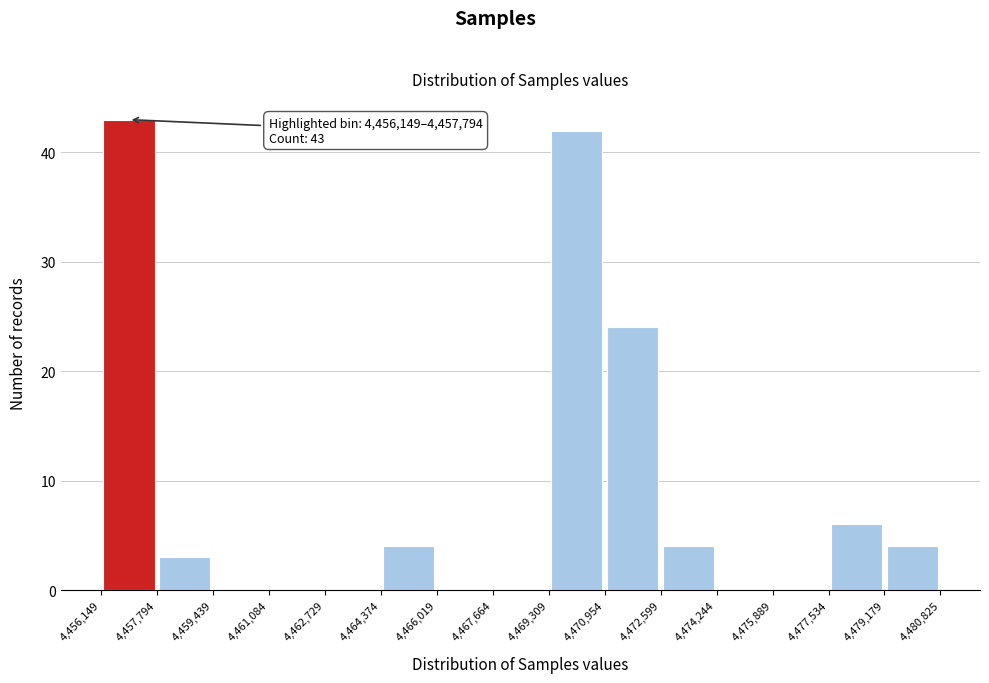

Which range on the x-axis has the tallest bar?

4,456,149 to 4,457,794